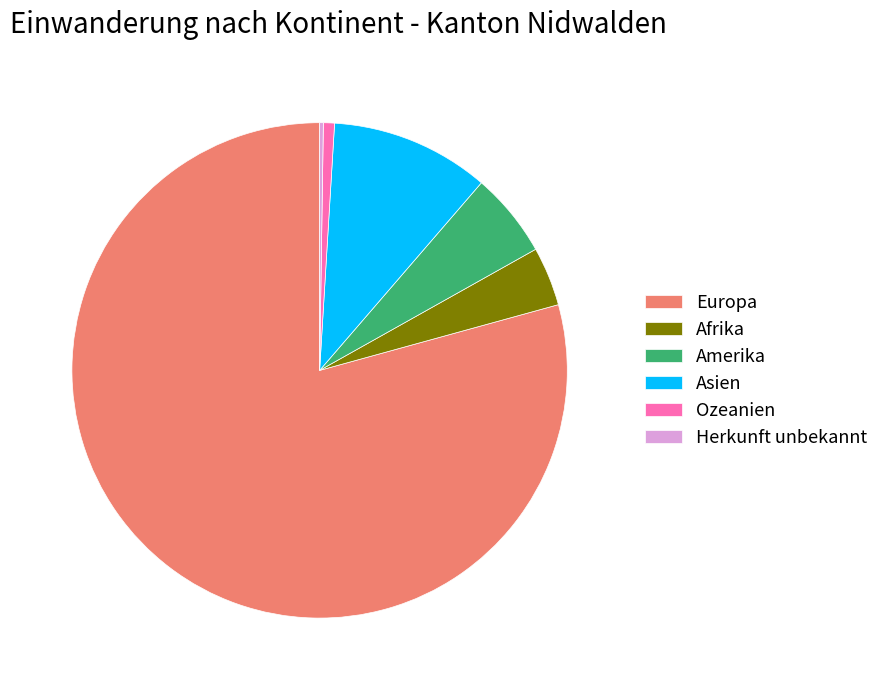

What is the ratio of the value at Europa to the value at Amerika?

14.3